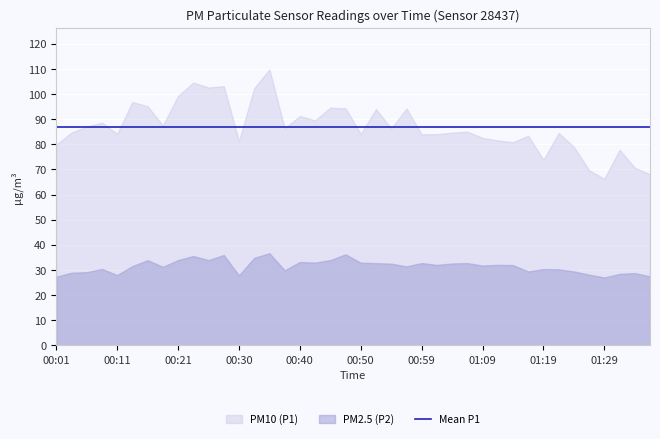

Reading left to right, extract all data points from this chart.

P1: 00:01=79.8	00:04=84.7	00:06=87.0	00:08=88.6	00:11=84.2	00:13=96.8	00:16=95.1	00:18=87.4	00:21=99.2	00:23=104.6	00:25=102.6	00:28=103.1	00:30=81.3	00:33=102.3	00:35=109.8	00:38=86.3	00:40=91.2	00:43=89.5	00:45=94.6	00:47=94.3	00:50=84.1	00:52=94.0	00:55=86.3	00:57=94.2	00:59=84.0	01:02=84.0	01:04=84.6	01:07=85.0	01:09=82.5	01:12=81.5	01:14=80.8	01:16=83.4	01:19=73.8	01:21=84.5	01:24=79.0	01:26=69.7	01:29=66.3	01:31=77.8	01:34=70.7	01:36=68.1
P2: 00:01=27.3	00:04=28.9	00:06=29.1	00:08=30.4	00:11=27.9	00:13=31.6	00:16=33.9	00:18=31.2	00:21=33.9	00:23=35.5	00:25=33.9	00:28=36.0	00:30=27.8	00:33=34.8	00:35=36.7	00:38=29.9	00:40=33.1	00:43=32.9	00:45=33.9	00:47=36.2	00:50=32.9	00:52=32.7	00:55=32.5	00:57=31.4	00:59=32.8	01:02=32.0	01:04=32.6	01:07=32.7	01:09=31.8	01:12=32.0	01:14=31.9	01:16=29.4	01:19=30.4	01:21=30.2	01:24=29.4	01:26=28.1	01:29=27.0	01:31=28.4	01:34=28.8	01:36=27.4